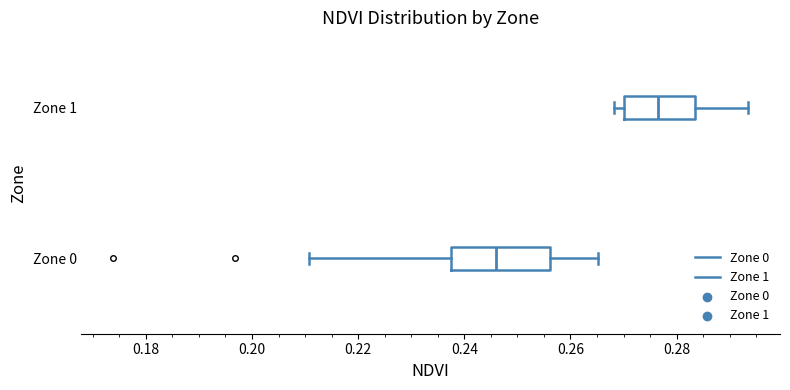

Reading bottom to top, transcribe this box plot: for each box, give where its median line is, the range the box spans, and where its two whiskers end, as read against the x-axis. The values are not printed on the chart, so give them approximately, as read against the axis.

Zone 0: median 0.246, box 0.238 to 0.256, whiskers 0.210 to 0.266
Zone 1: median 0.276, box 0.270 to 0.284, whiskers 0.268 to 0.294